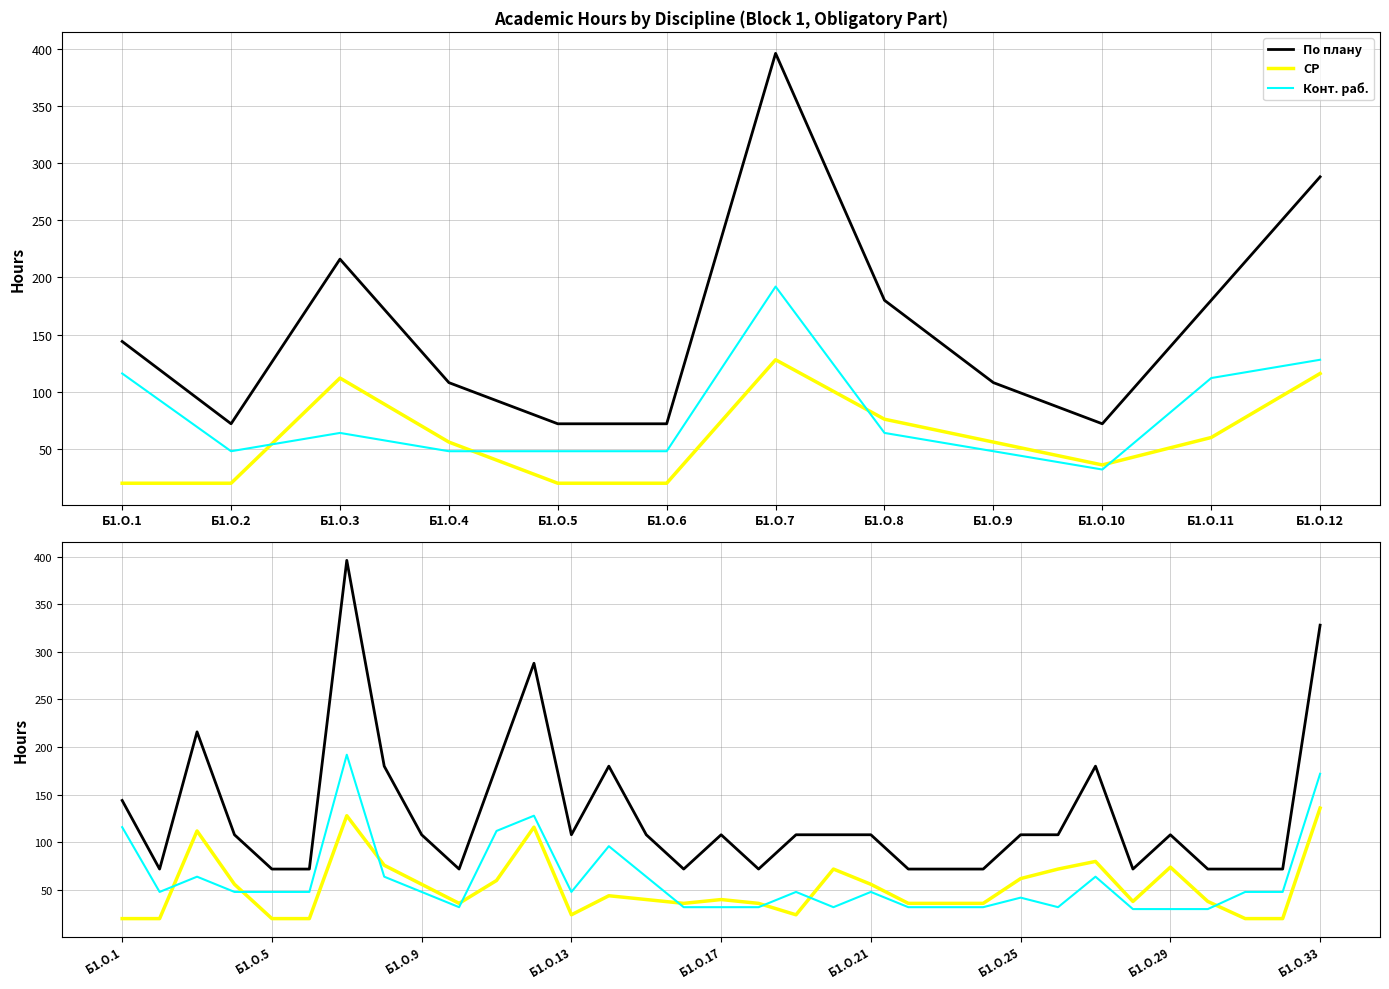

Is this an area chart (filled region under the line)?

No